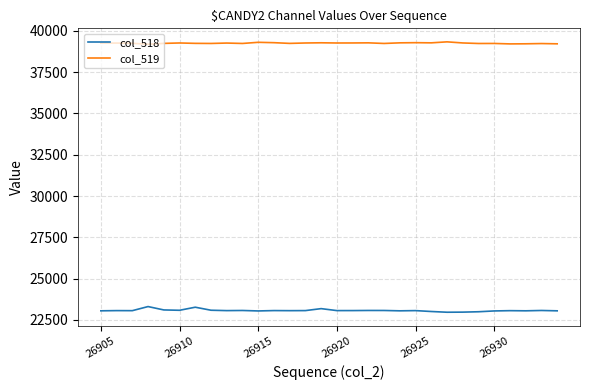

Rank the series by their maximum value, from highest to lowest.

col_519, col_518